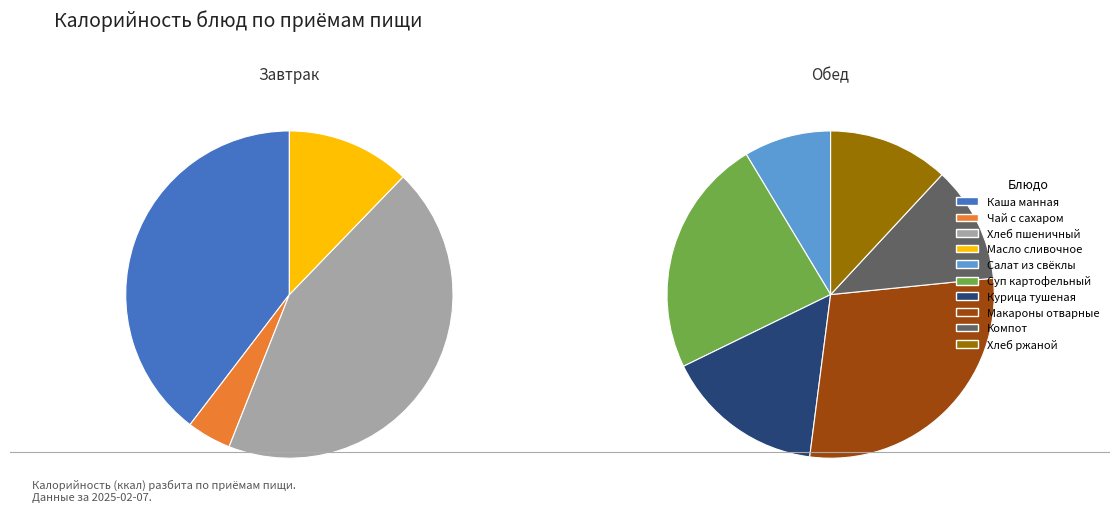

What is the largest slice in the pie chart?

Хлеб пшеничный